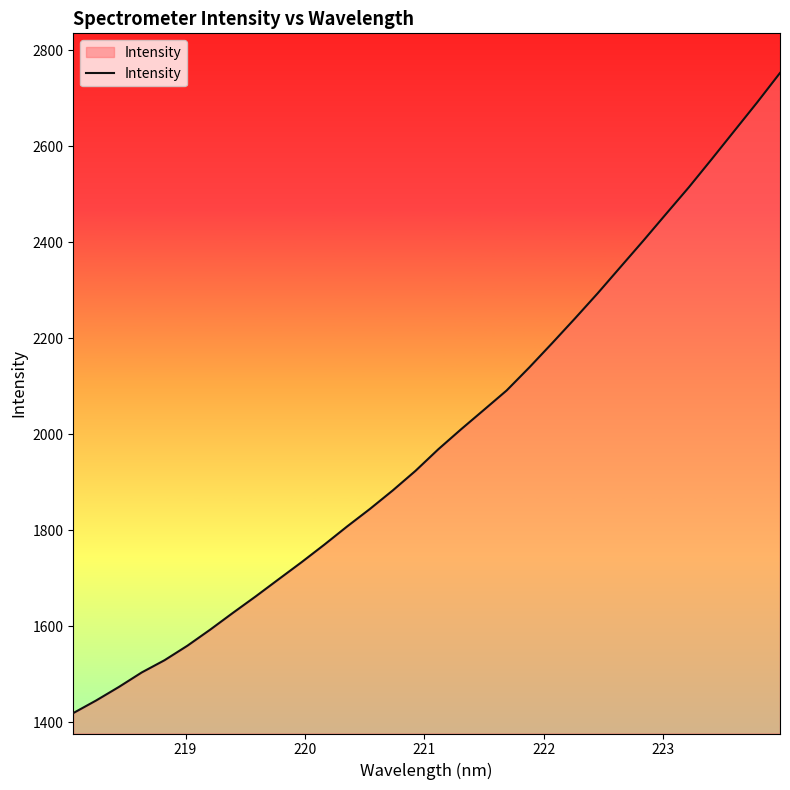

What is the greatest value displayed?

2752.7